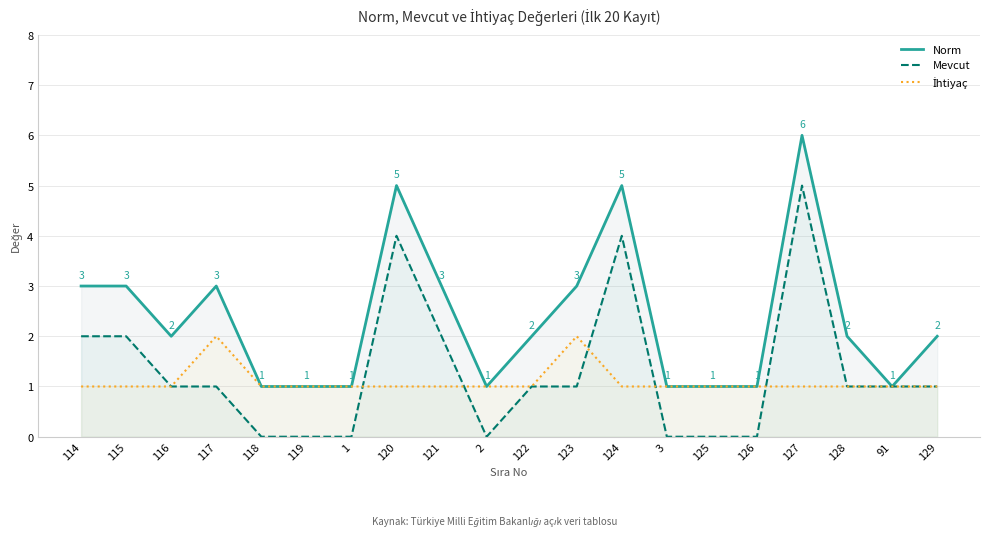

Read the Norm value at 117.

3